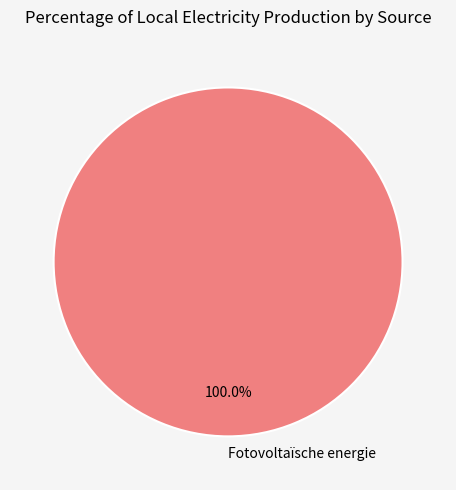

Rank the categories by value from lowest to highest.

Fotovoltaïsche energie